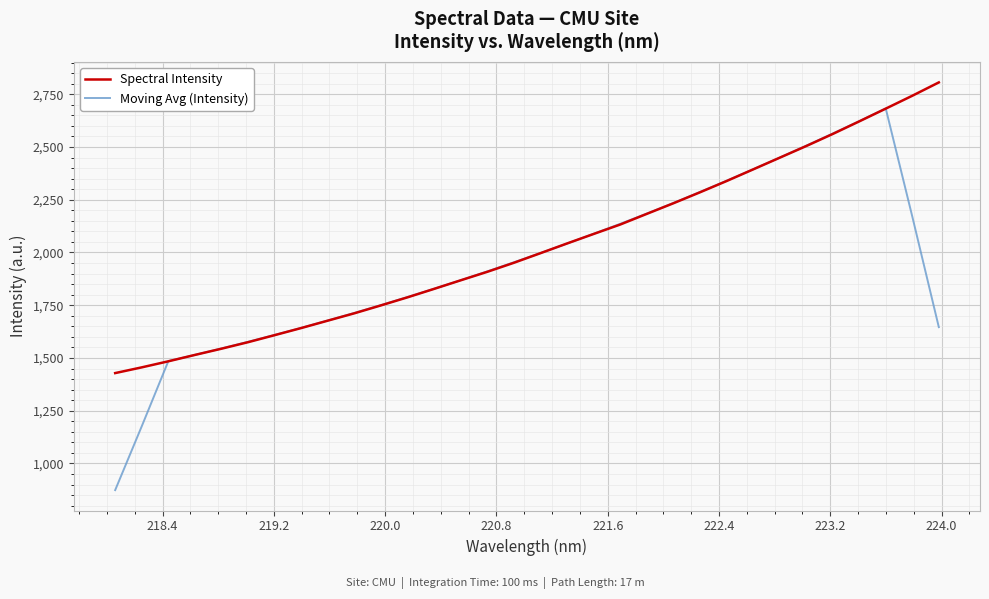

What is the sum of all Spectral Intensity values?

64794.1